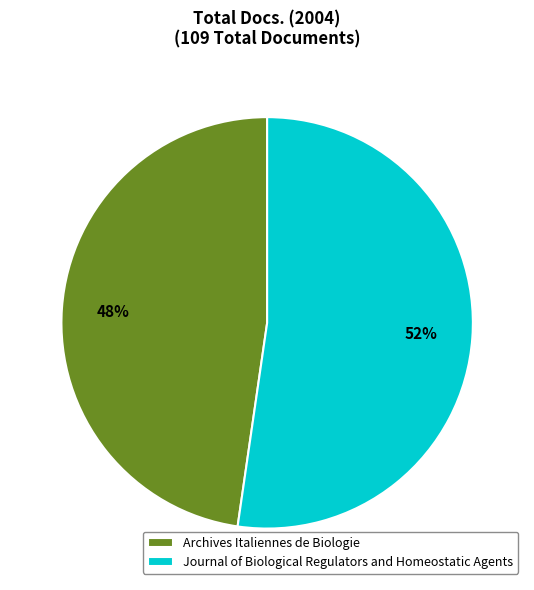

To the nearest percent, what percentage of the pie is Journal of Biological Regulators and Homeostatic Agents?

52%